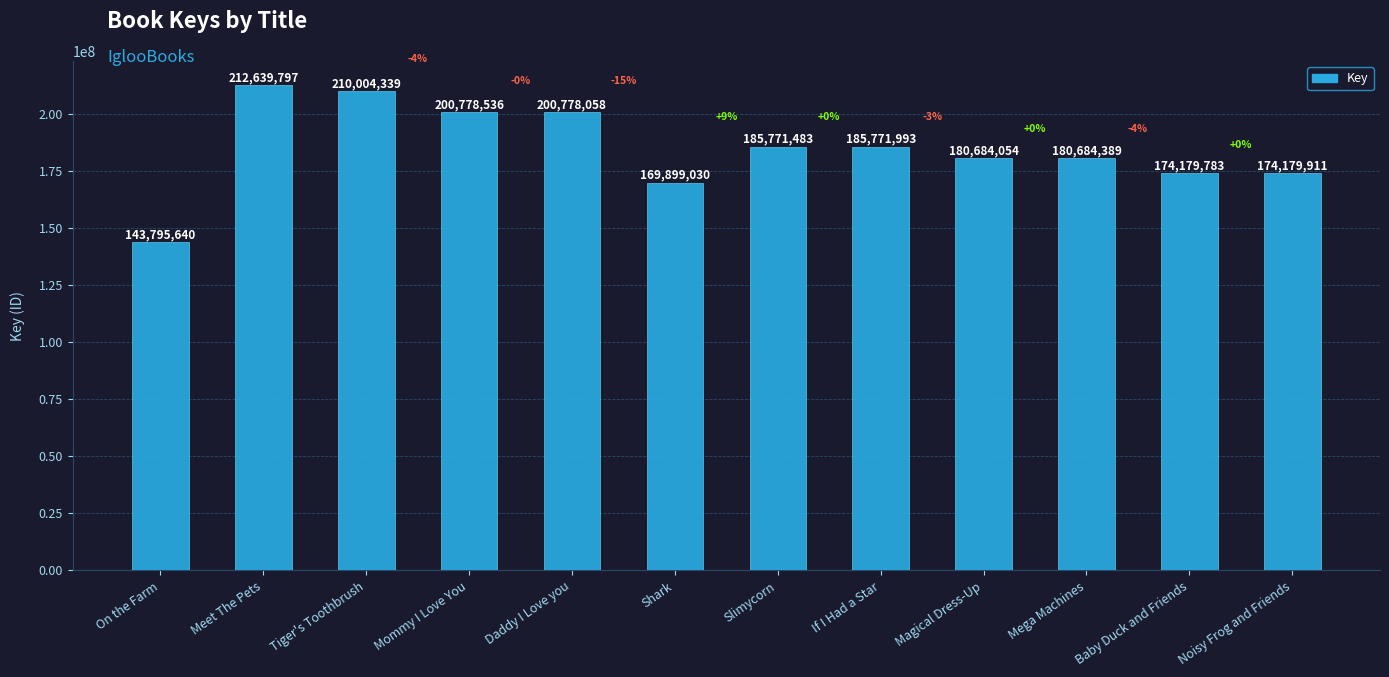

Which has a higher value, Meet The Pets or Tiger's Toothbrush?

Meet The Pets